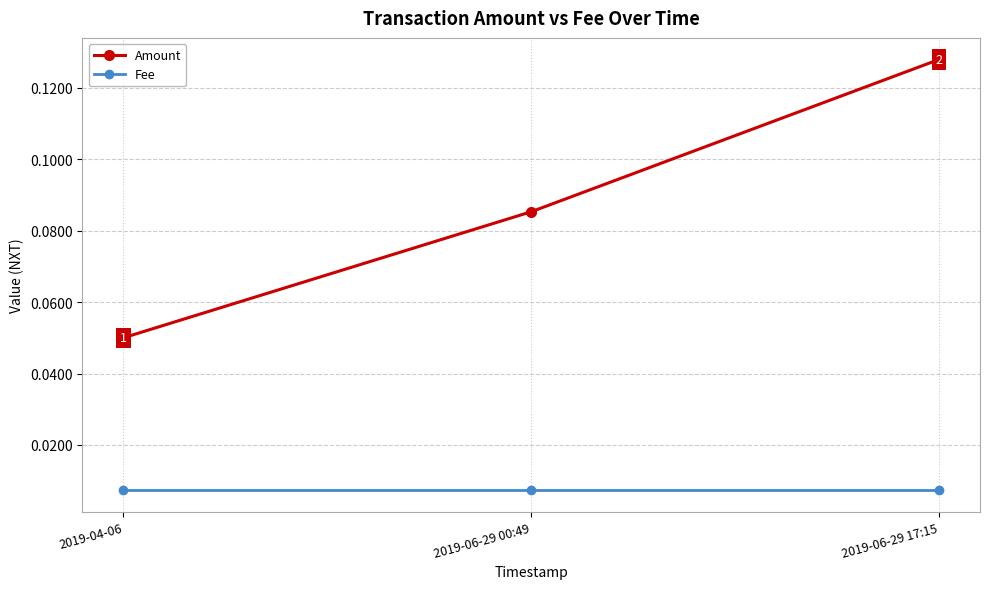

How many lines are shown in the chart?

2